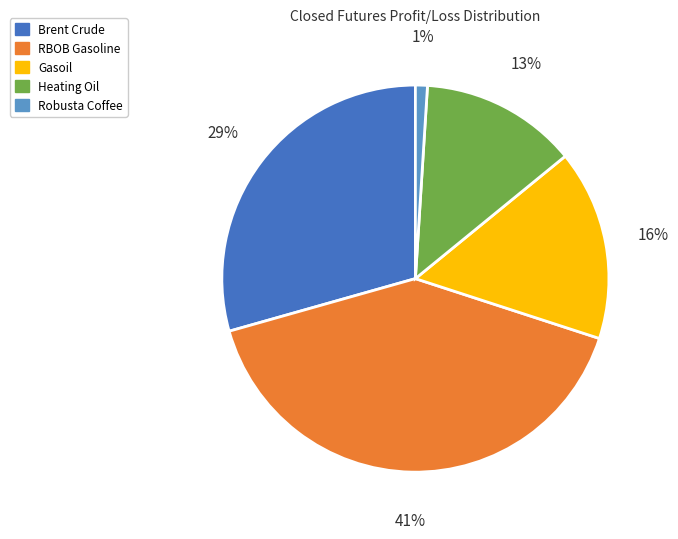

What percentage is the Robusta Coffee slice, to the nearest percent?

1%